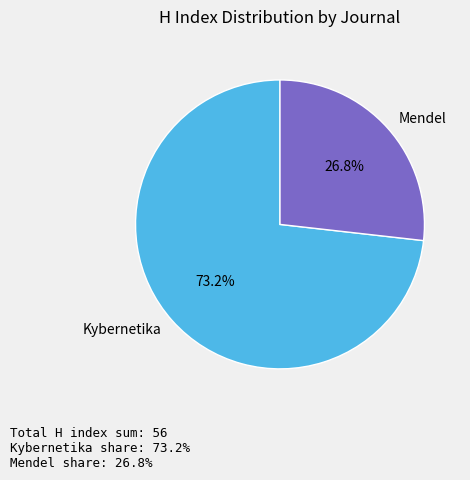

Is there a majority slice in this chart?

Yes